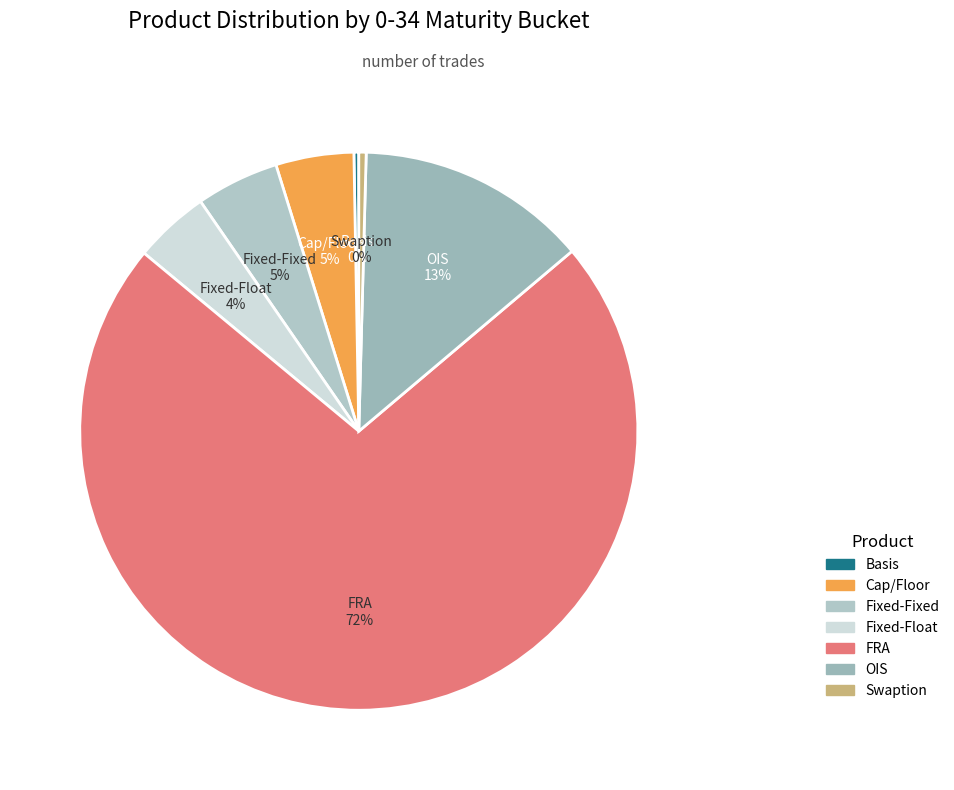

What is the majority slice?

FRA